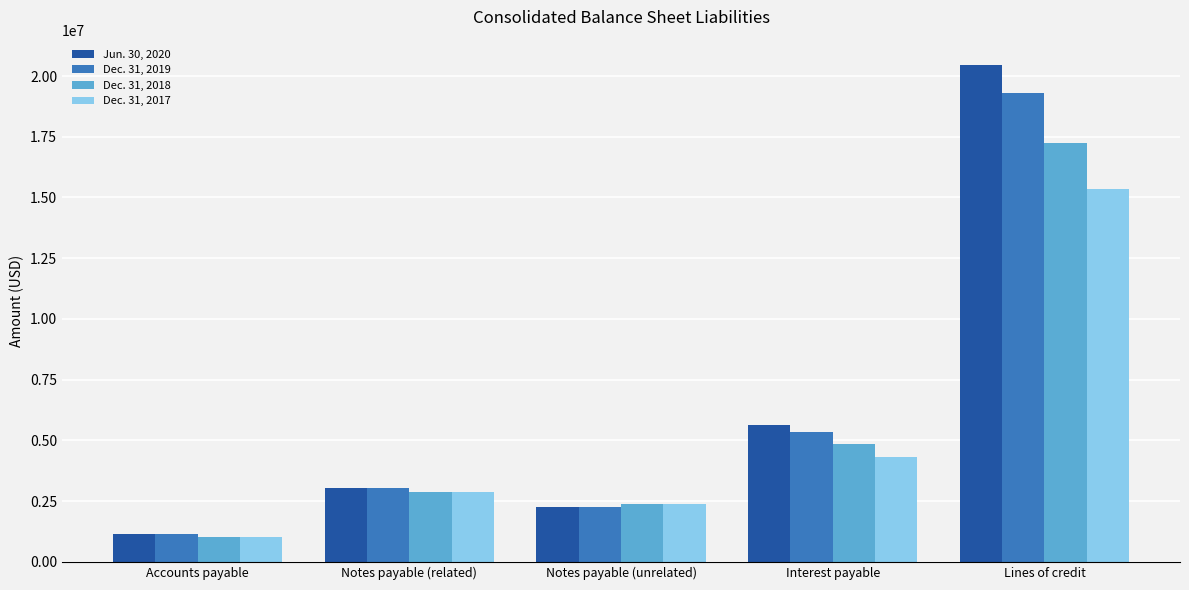

What is the sum of the Dec. 31, 2019 values at Lines of credit and Notes payable (related)?

22342673